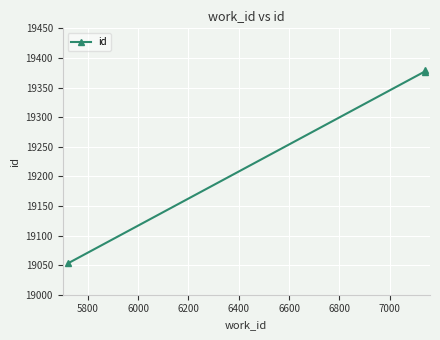

What is the value of the 1st point from the left?

19053